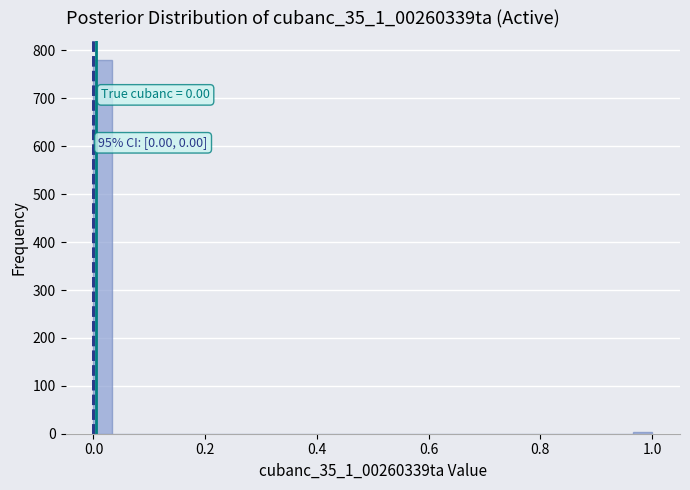

Around what value on the x-axis is the tallest bar? Give the approximate position of its centre, as read against the axis.

0.02